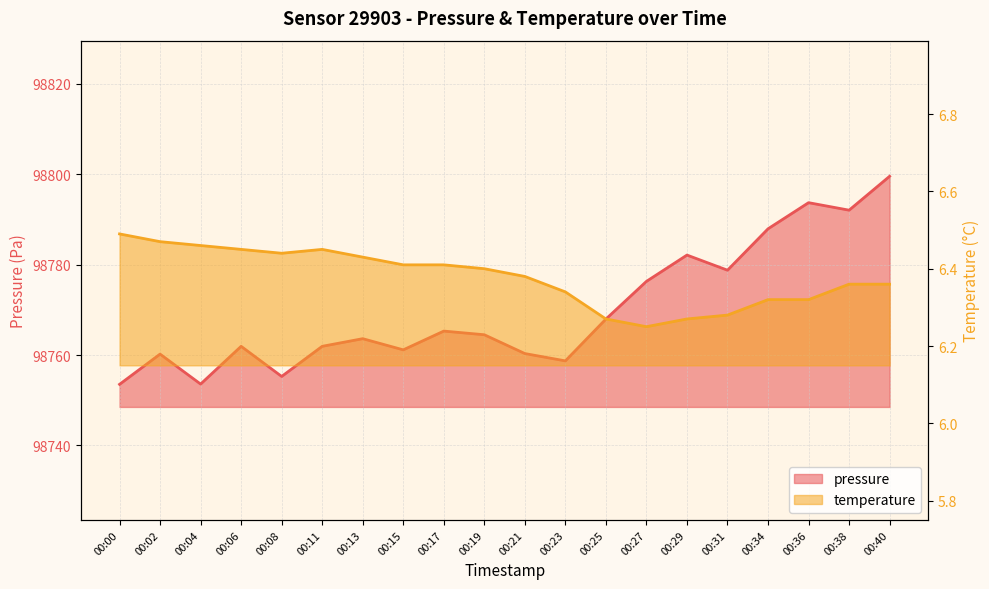

Which series changed the most between 00:23 and 00:36?

pressure